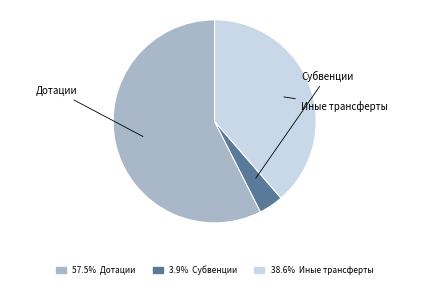

Does any single category account for the majority?

Yes